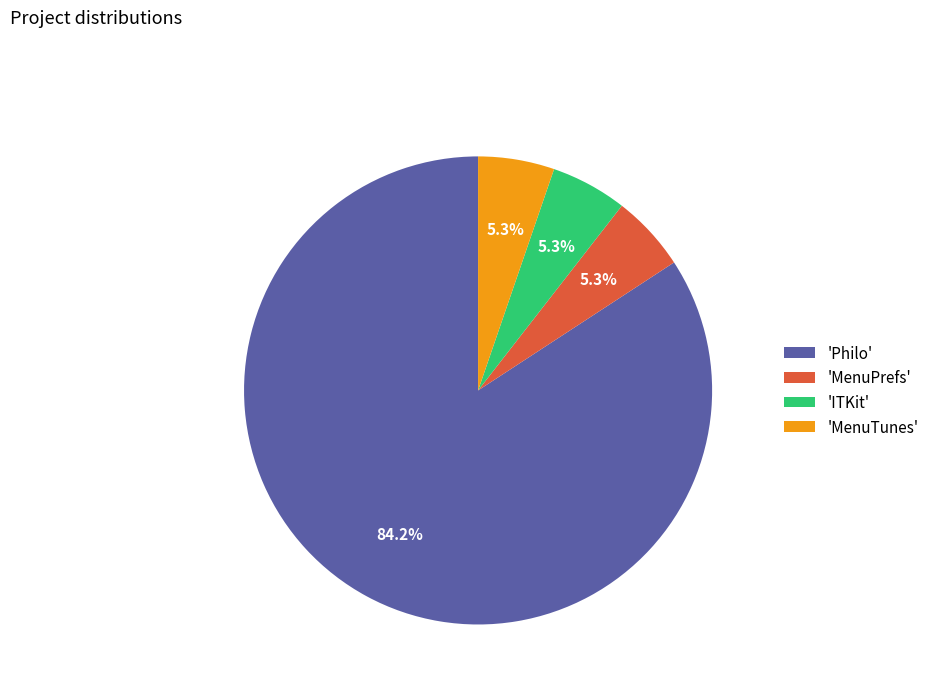

Is there any slice that represents more than half of the pie?

Yes